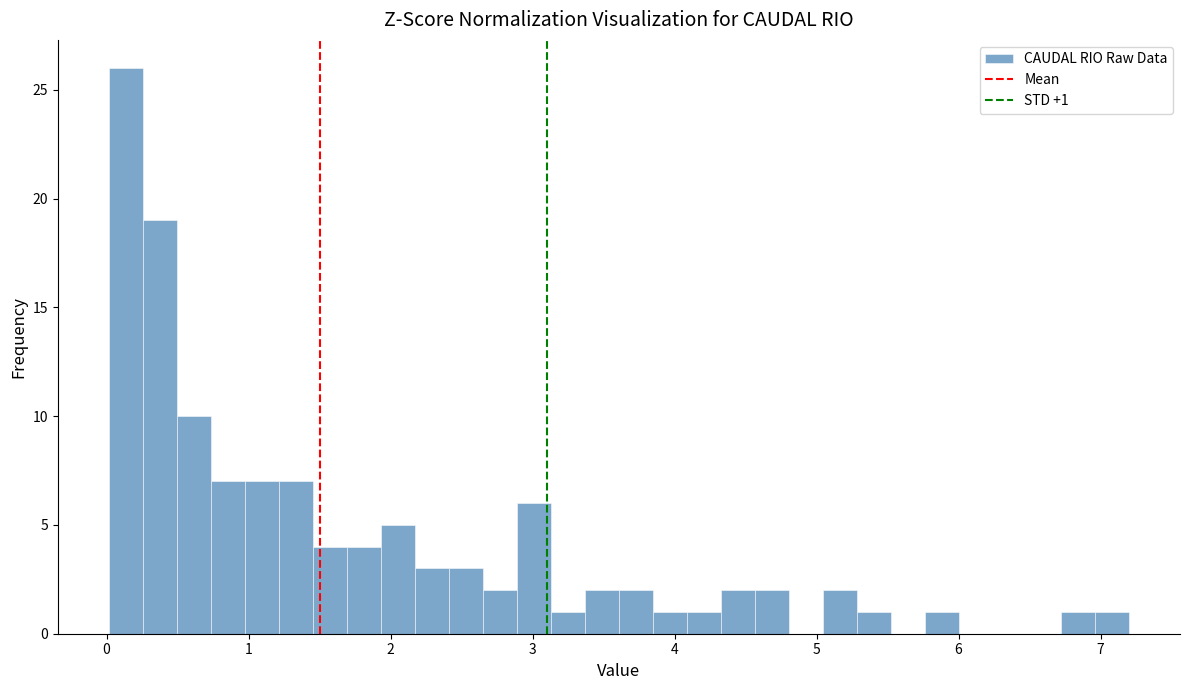

Around what value on the x-axis is the tallest bar? Give the approximate position of its centre, as read against the axis.

0.1